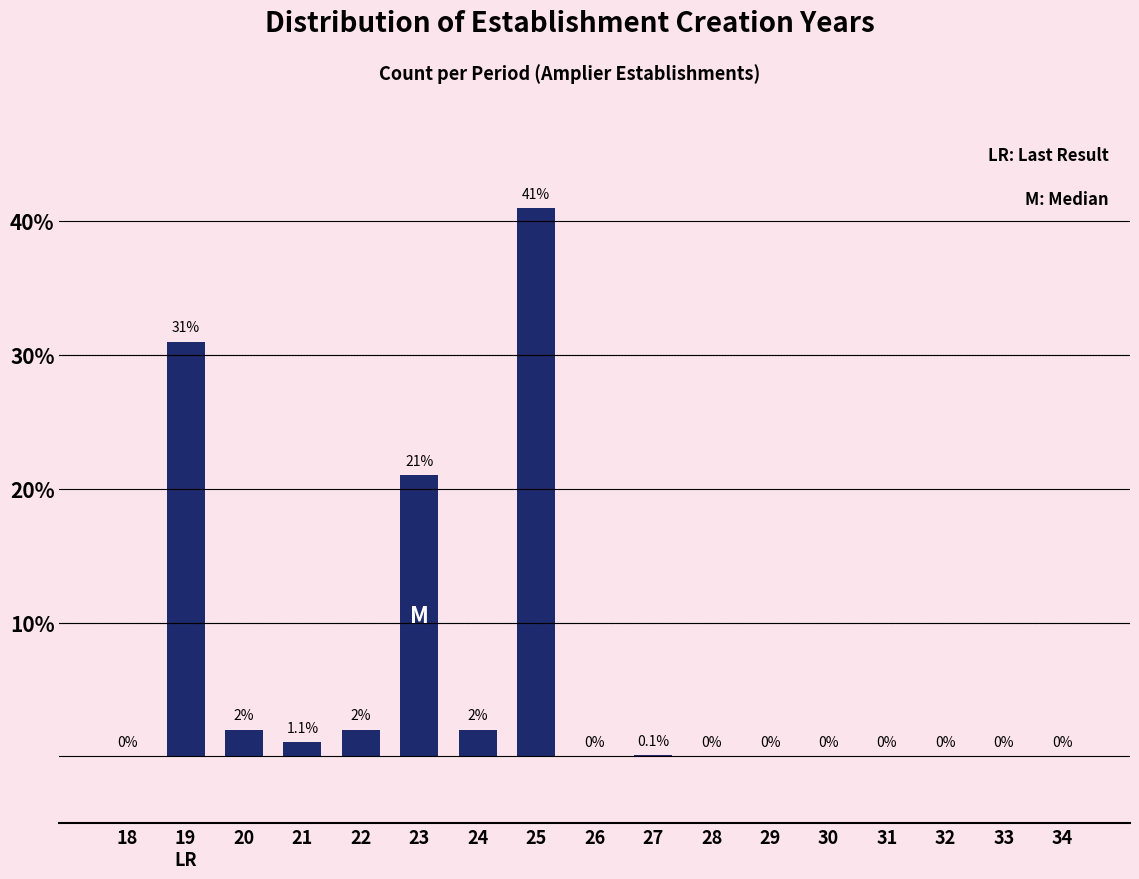

Reading left to right, list all the values displayed in this chart.

18=0.0	19=31.0	20=2.0	21=1.1	22=2.0	23=21.0	24=2.0	25=41.0	26=0.0	27=0.1	28=0.0	29=0.0	30=0.0	31=0.0	32=0.0	33=0.0	34=0.0